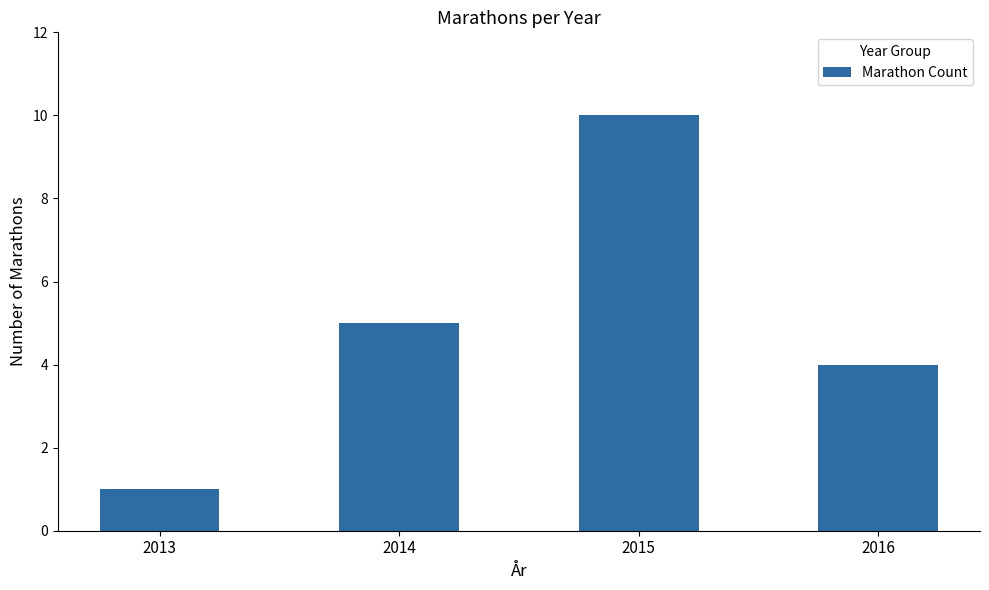

Reading left to right, list all the values displayed in this chart.

1	5	10	4